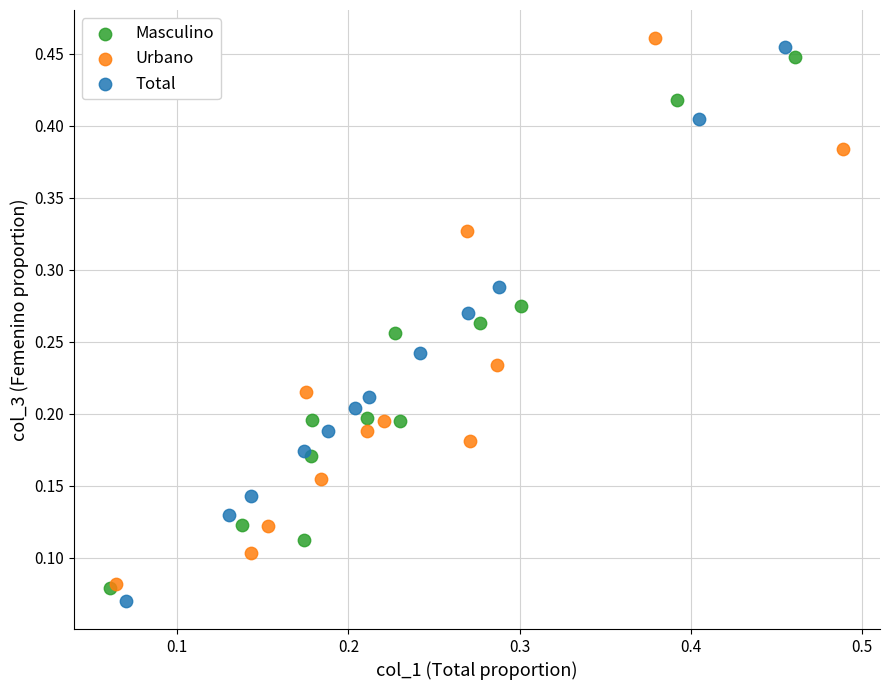

What are all the series names shown in the legend?

Masculino, Urbano, Total